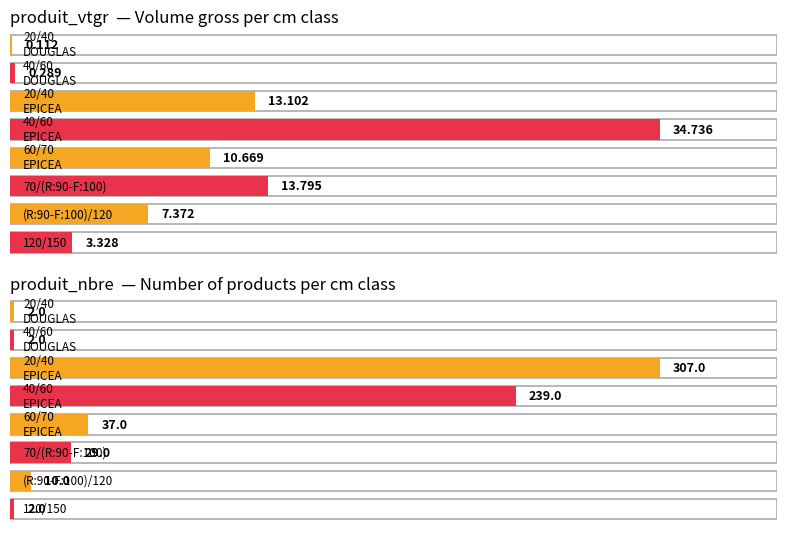

Rank the series by their average value, from lowest to highest.

produit_vtgr, produit_nbre